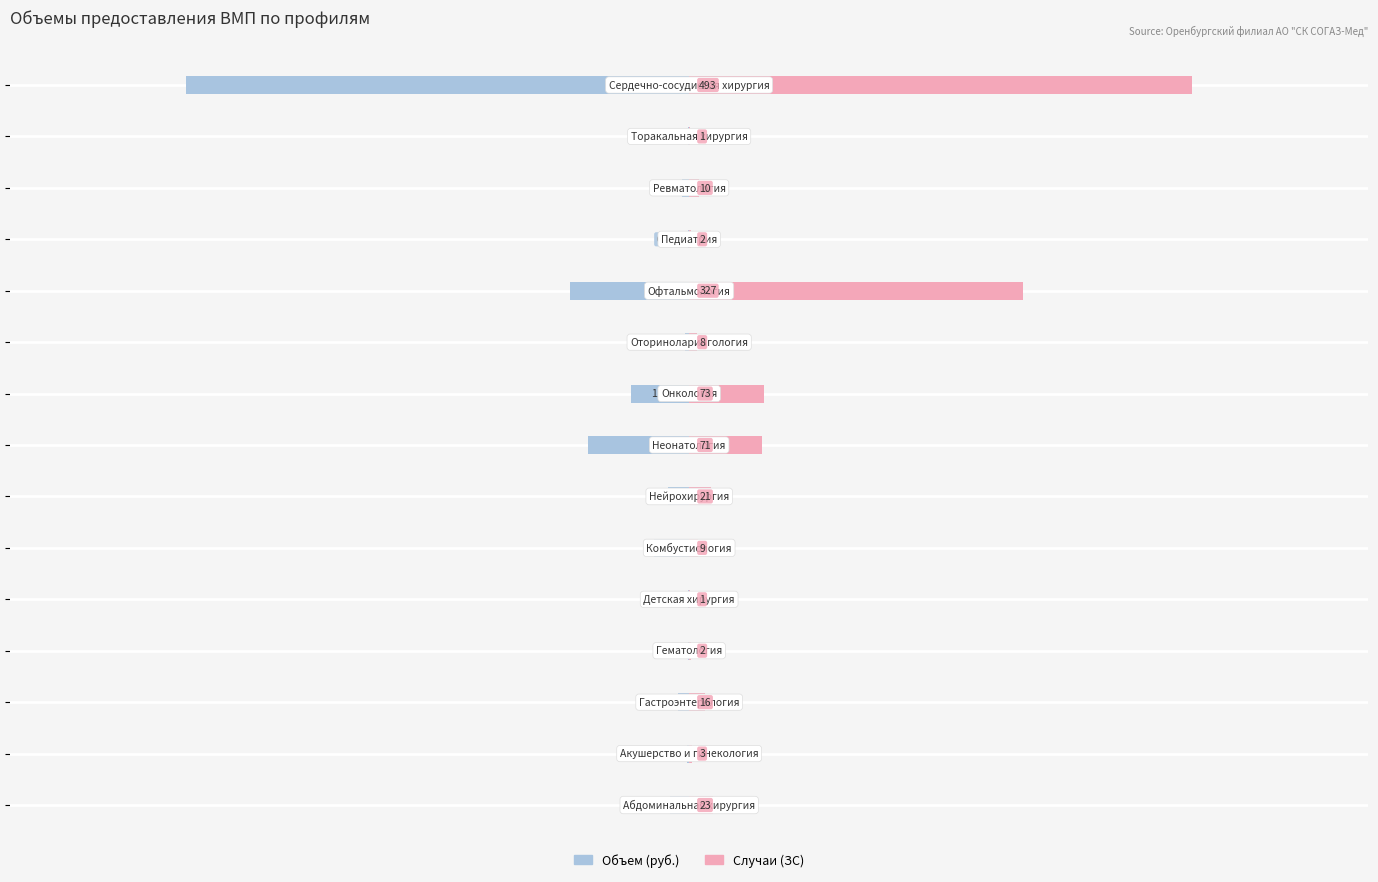

Reading left to right, what are all the values shown in this chart?

Объем (руб.): 0=-0.0	1=-0.0	2=-0.0	3=-0.0	4=-0.0	5=-0.1	6=-0.0	7=-0.2	8=-0.1	9=-0.0	10=-0.2	11=-0.0	12=-0.0	13=-0.0	14=-1.0
Случаи (ЗС): 0=0.0	1=0.0	2=0.0	3=0.0	4=0.0	5=0.0	6=0.0	7=0.1	8=0.1	9=0.0	10=0.7	11=0.0	12=0.0	13=0.0	14=1.0